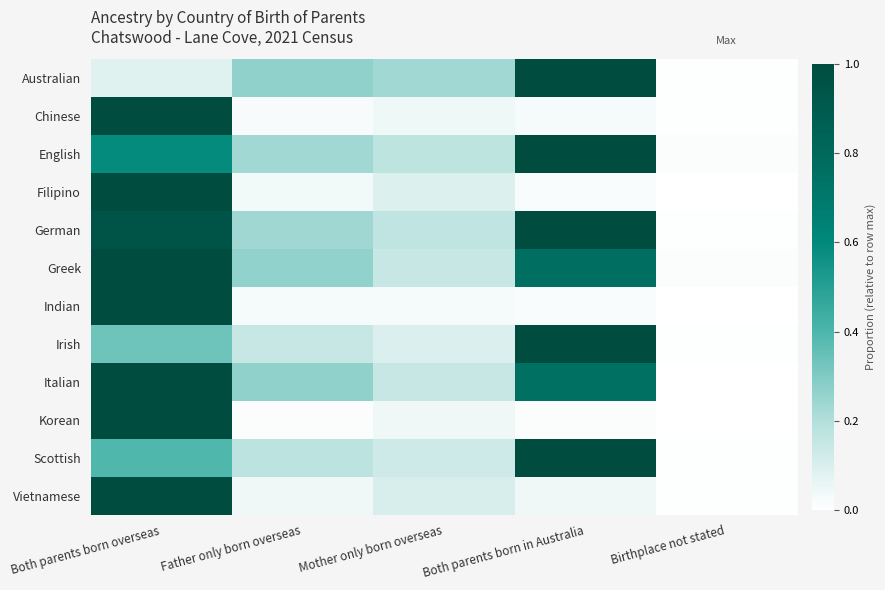

At Birthplace not stated, list the series in order from largest to smallest.

Greek, English, German, Irish, Vietnamese, Scottish, Chinese, Australian, Italian, Filipino, Korean, Indian